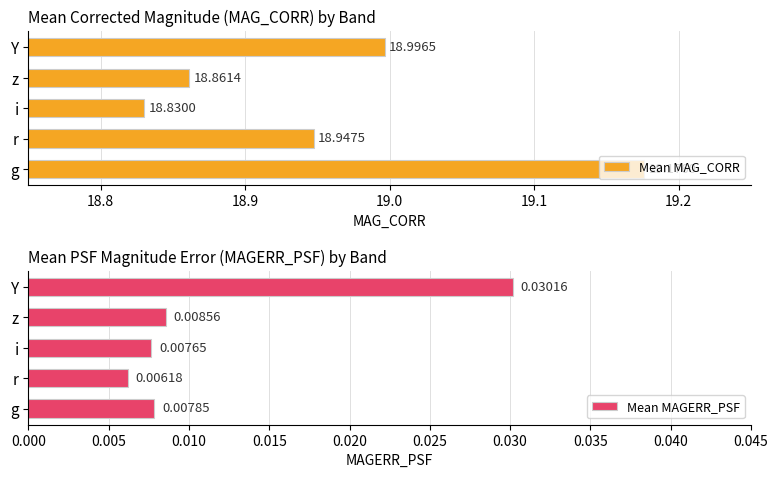

Which category has the highest value in the Mean MAG_CORR series?

g